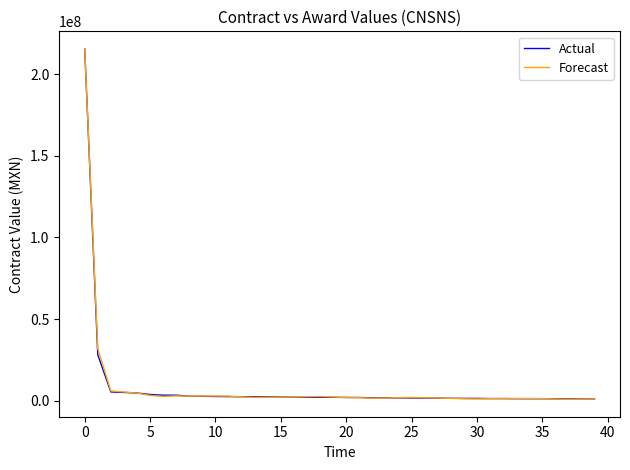

What is the minimum value shown in the chart?

987681.9